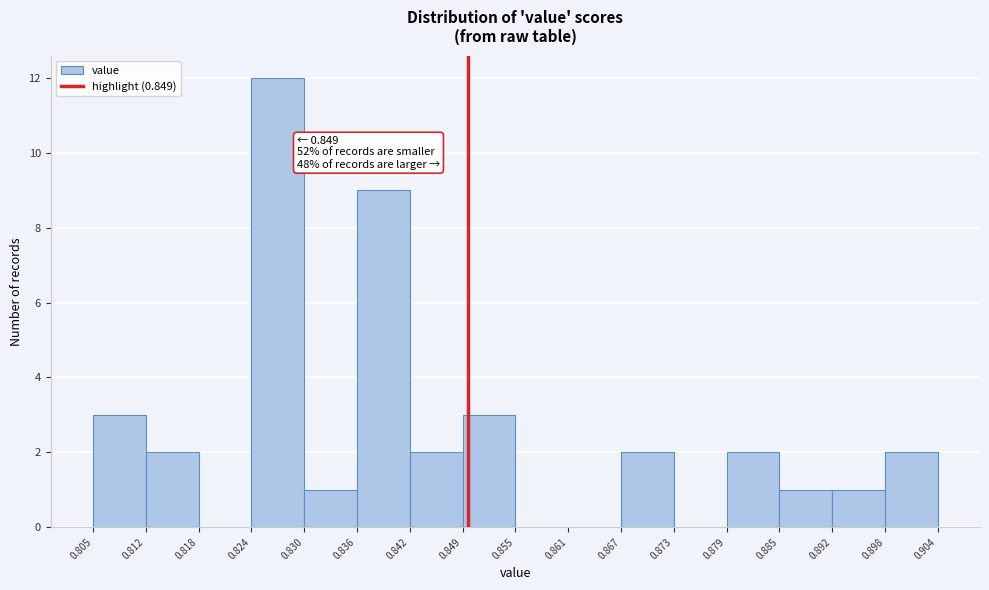

Which range on the x-axis has the tallest bar?

0.824 to 0.830